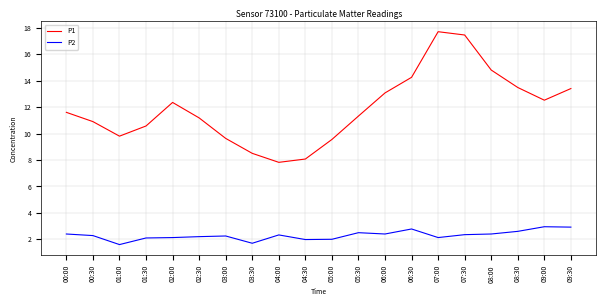

True or false: P2 has a value of 3.3 at 00:30.

False